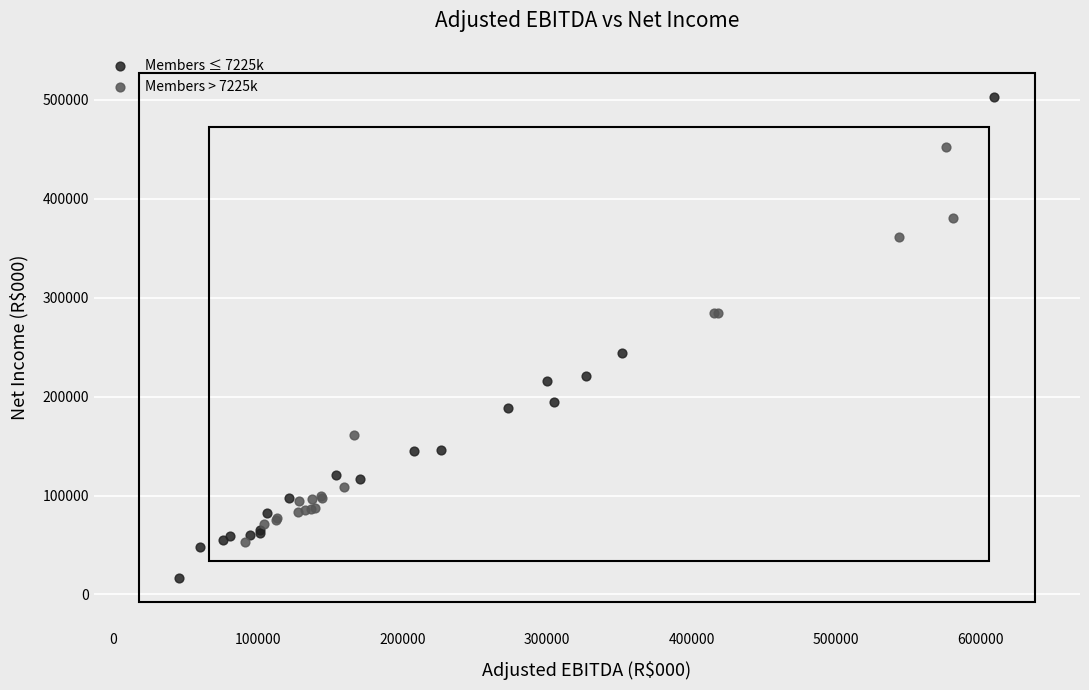

Which series contains the highest Y value?

Members ≤ 7225k